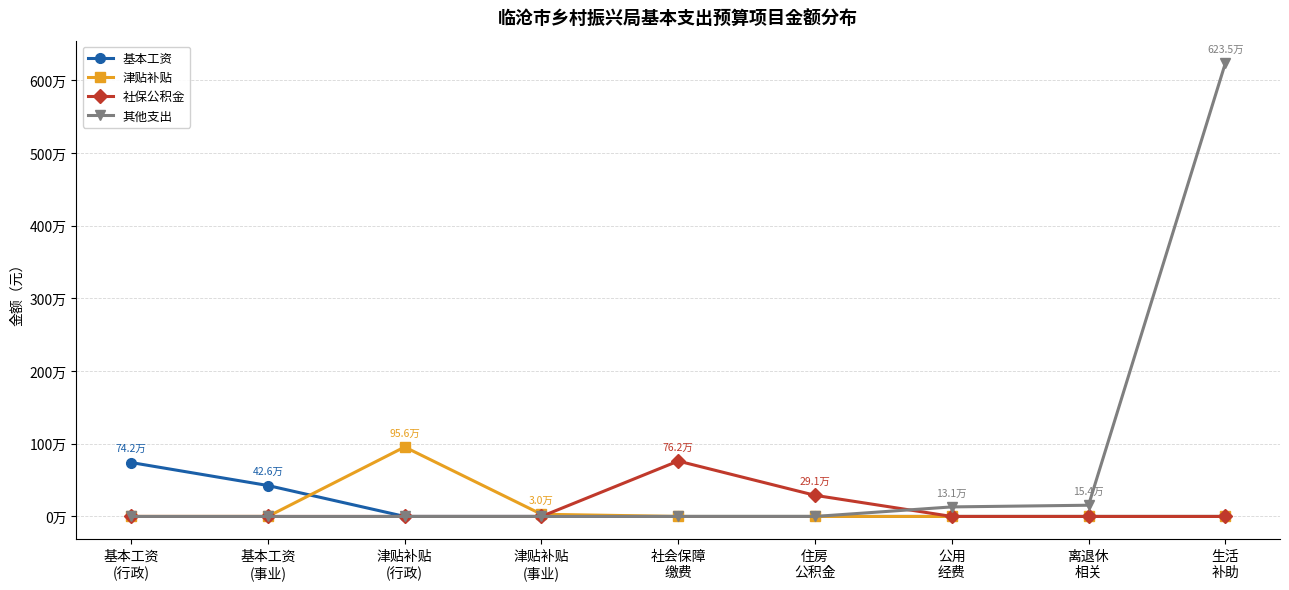

What is the difference between the highest and lowest values at 基本工资
(事业)?

425760.0